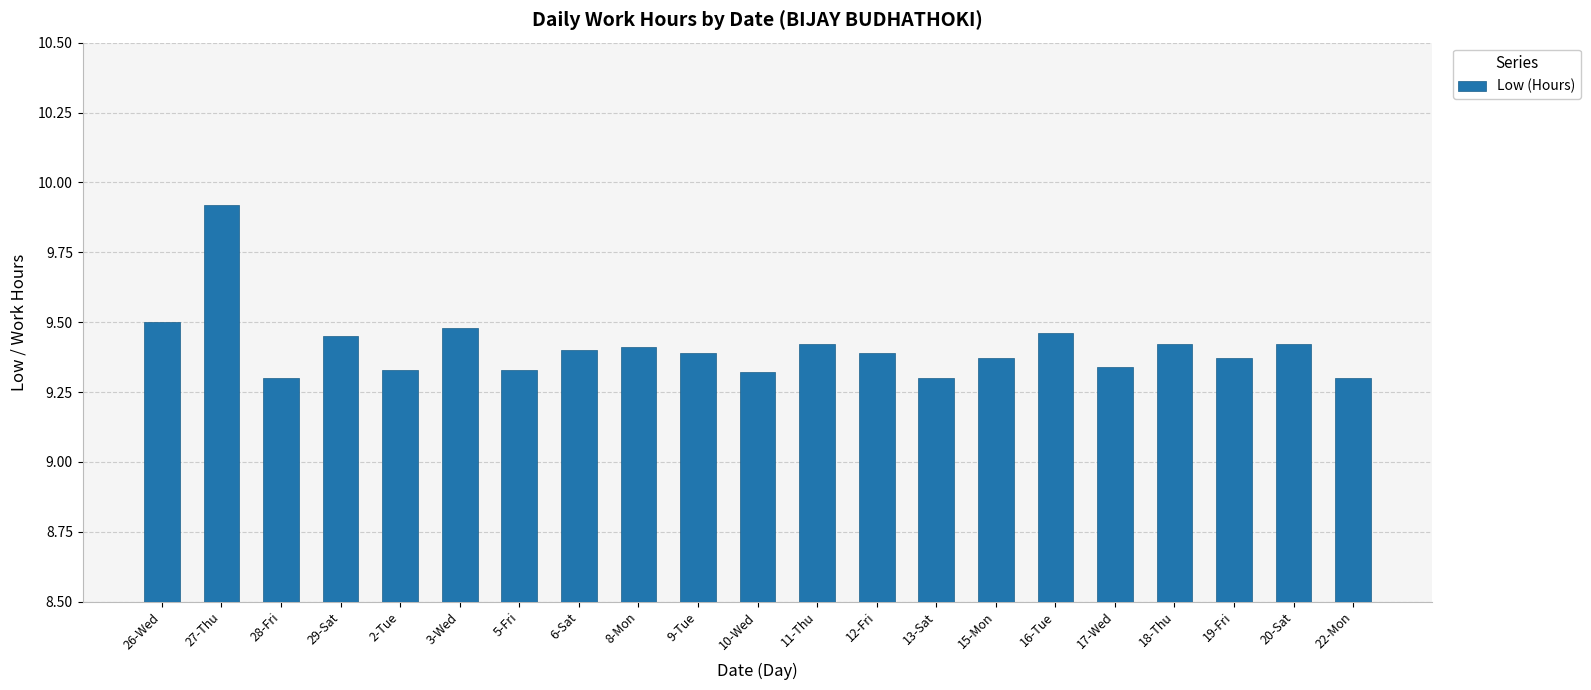

What is the difference between the maximum and second lowest values?

0.6